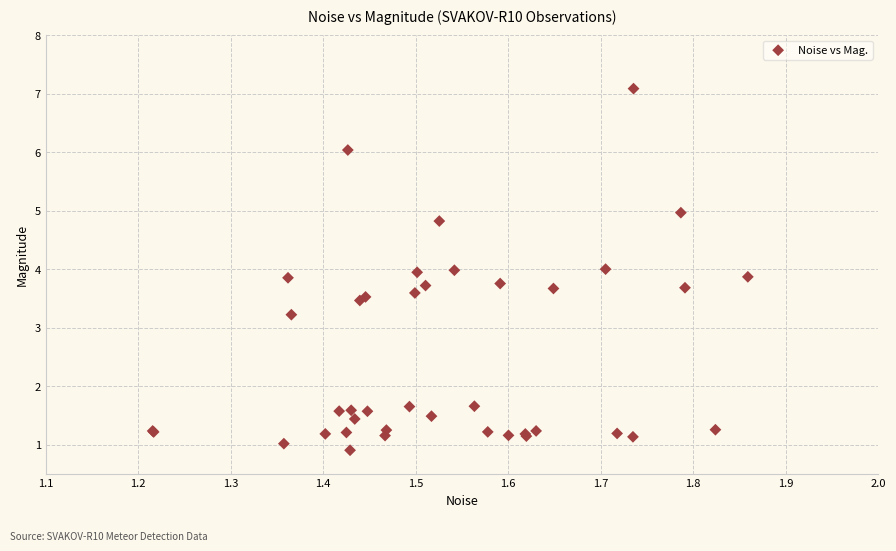

What Y value in the scatter plot is closest to 3?

3.2